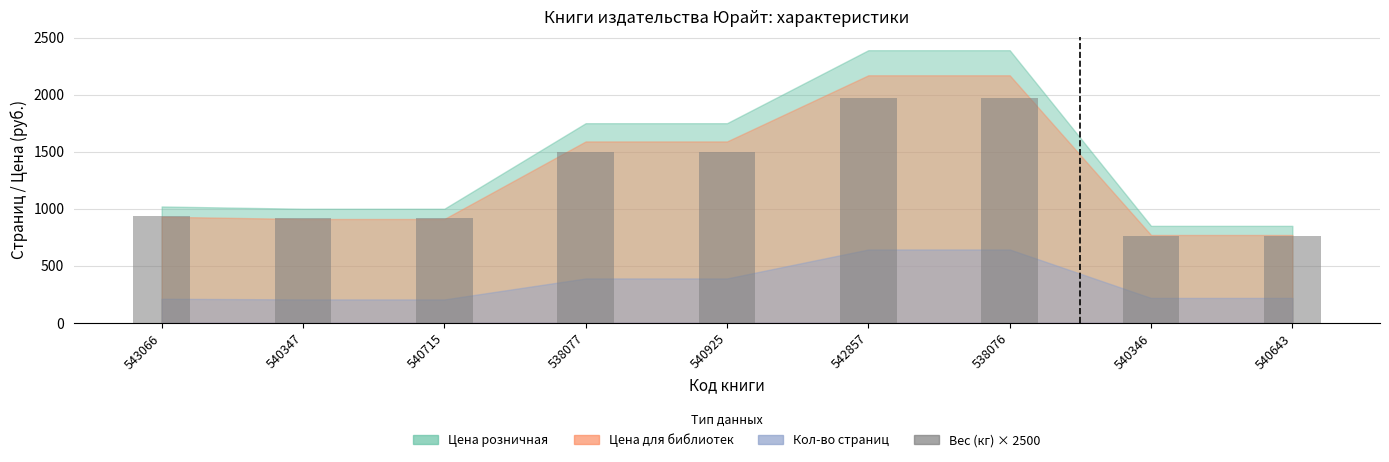

The chart shows a value of 1291.2 at 540346. True or false?

False